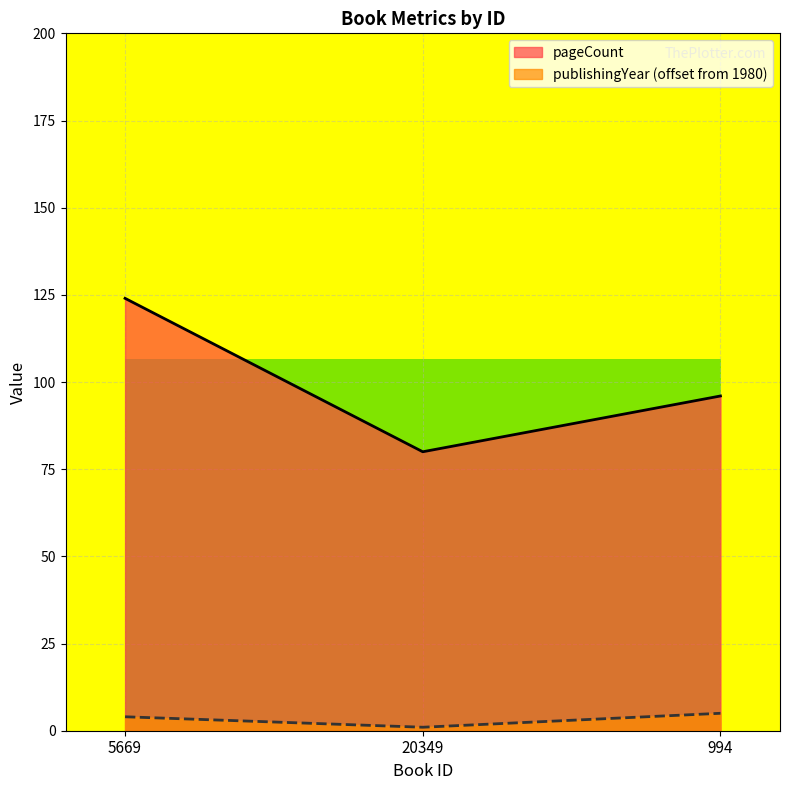

Rank the series by their average value, from highest to lowest.

pageCount, publishingYear (offset from 1980)